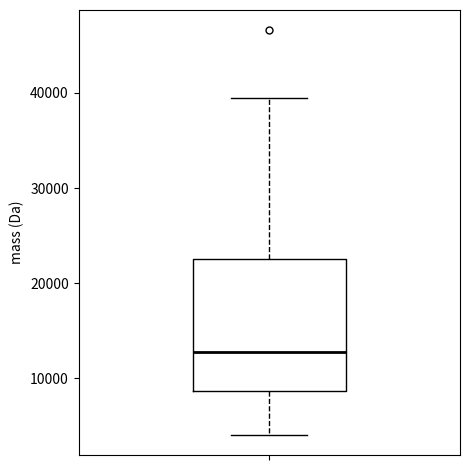

Where is the upper edge of the box on the y-axis? The values are not printed on the chart, so give them approximately, as read against the axis.

22000